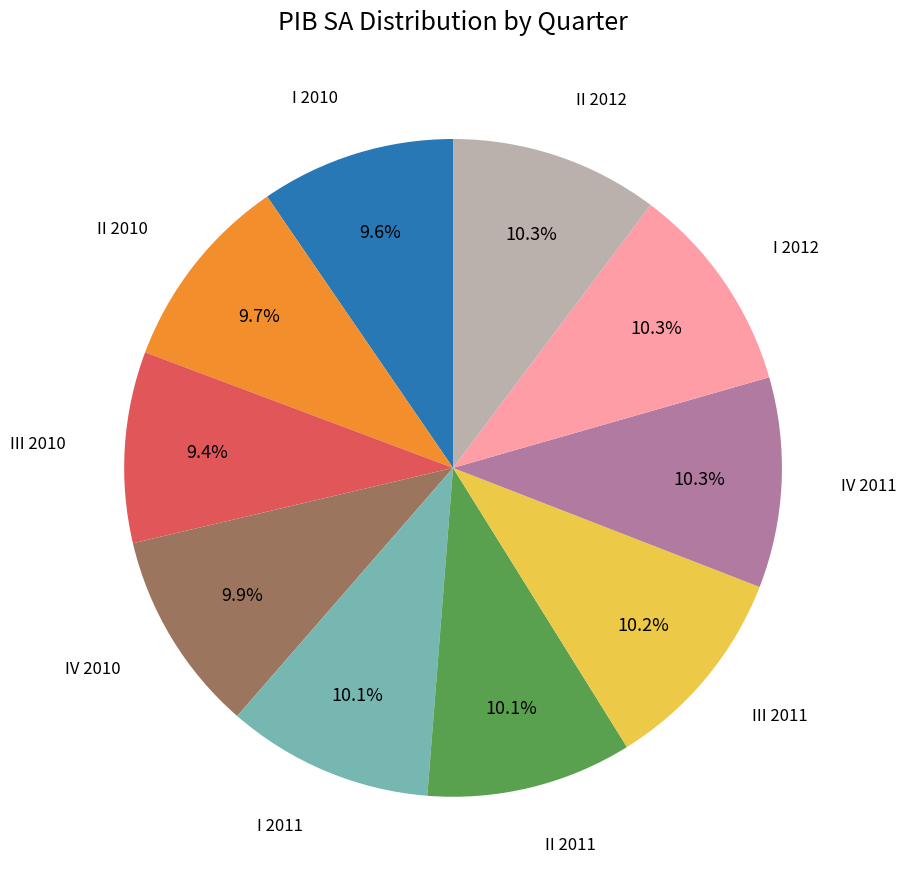

Is it true that I 2011 is 24% of the pie?

False